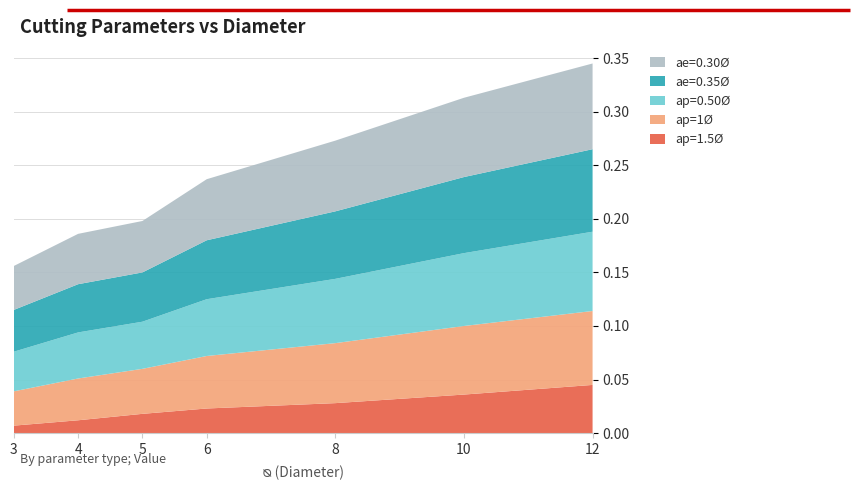

Reading right to left, transcribe all the data shown in this chart.

ap=1.5Ø: 12=0.0	10=0.0	8=0.0	6=0.0	5=0.0	4=0.0	3=0.0
ap=1Ø: 12=0.1	10=0.1	8=0.1	6=0.0	5=0.0	4=0.0	3=0.0
ap=0.50Ø: 12=0.1	10=0.1	8=0.1	6=0.1	5=0.0	4=0.0	3=0.0
ae=0.35Ø: 12=0.1	10=0.1	8=0.1	6=0.1	5=0.0	4=0.0	3=0.0
ae=0.30Ø: 12=0.1	10=0.1	8=0.1	6=0.1	5=0.0	4=0.0	3=0.0